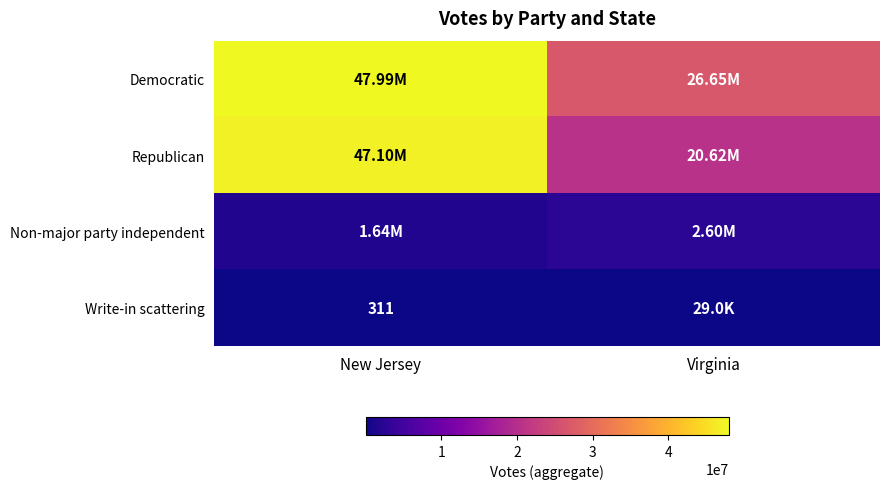

At which label does Write-in scattering reach its peak?

Virginia